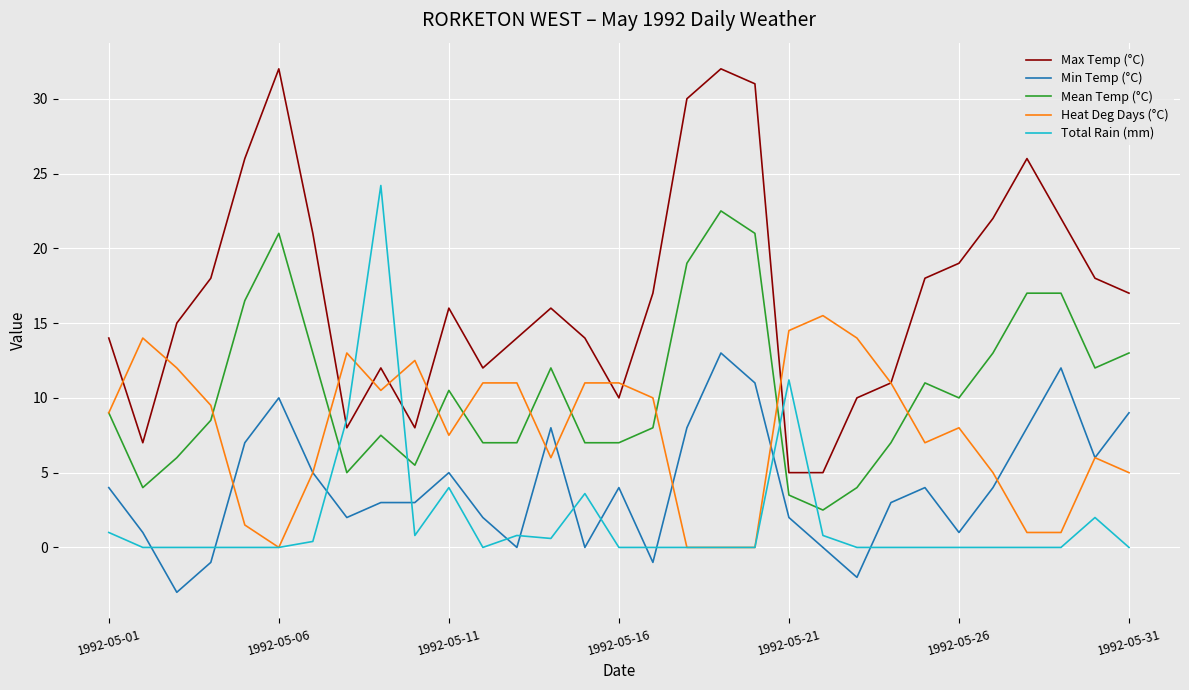

Which series has the widest spread of values?

Max Temp (°C)